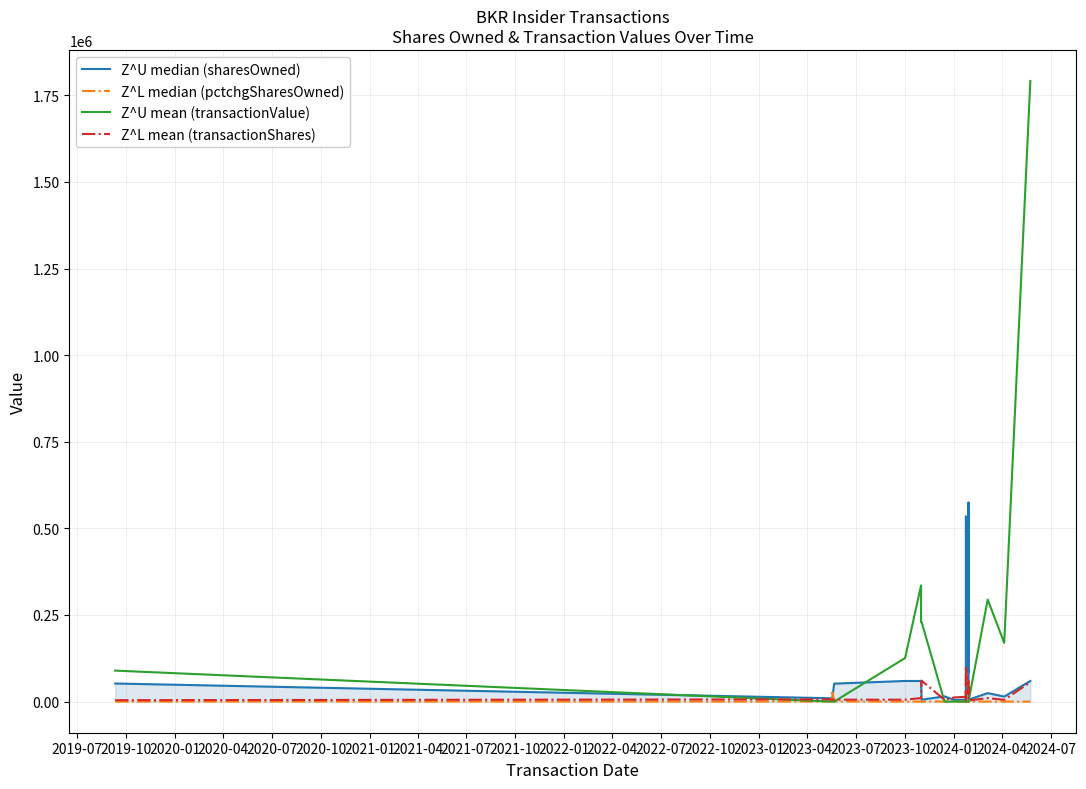

At which category is the sum across all series the highest?

2024-04